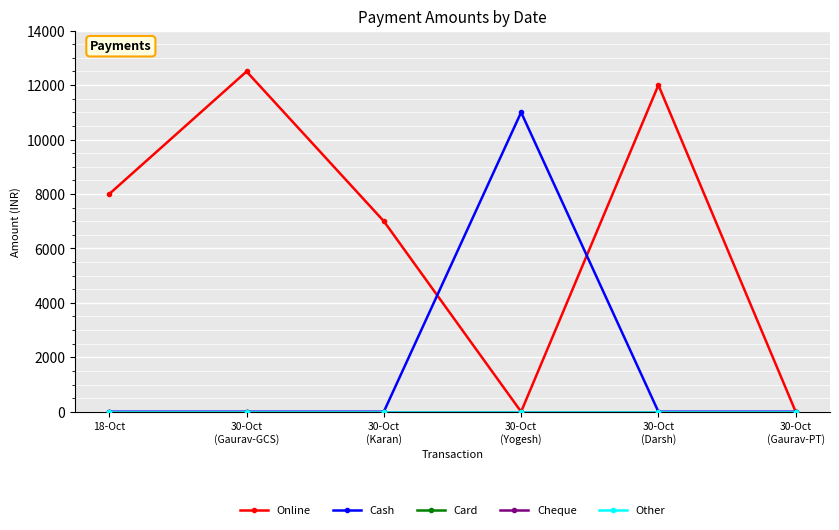

Where is the first local maximum for Online?

30-Oct
(Gaurav-GCS)